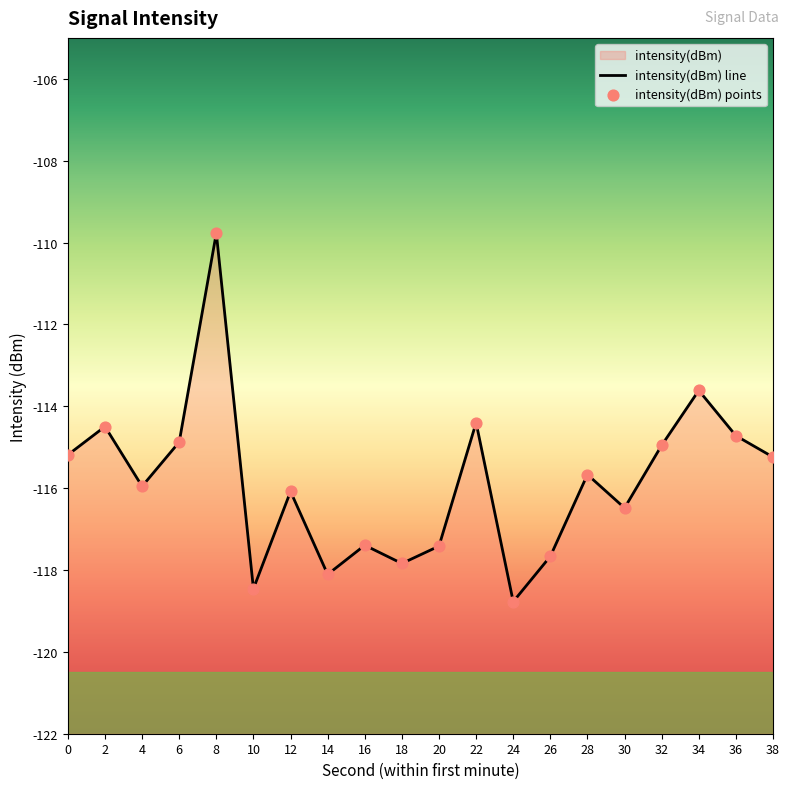

Between 12 and 6, which is larger?

6